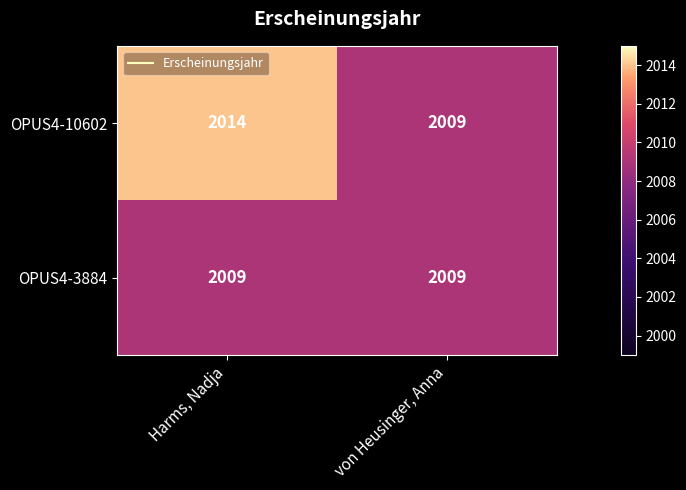

List the labels in order of OPUS4-10602 value, smallest first.

von Heusinger, Anna, Harms, Nadja